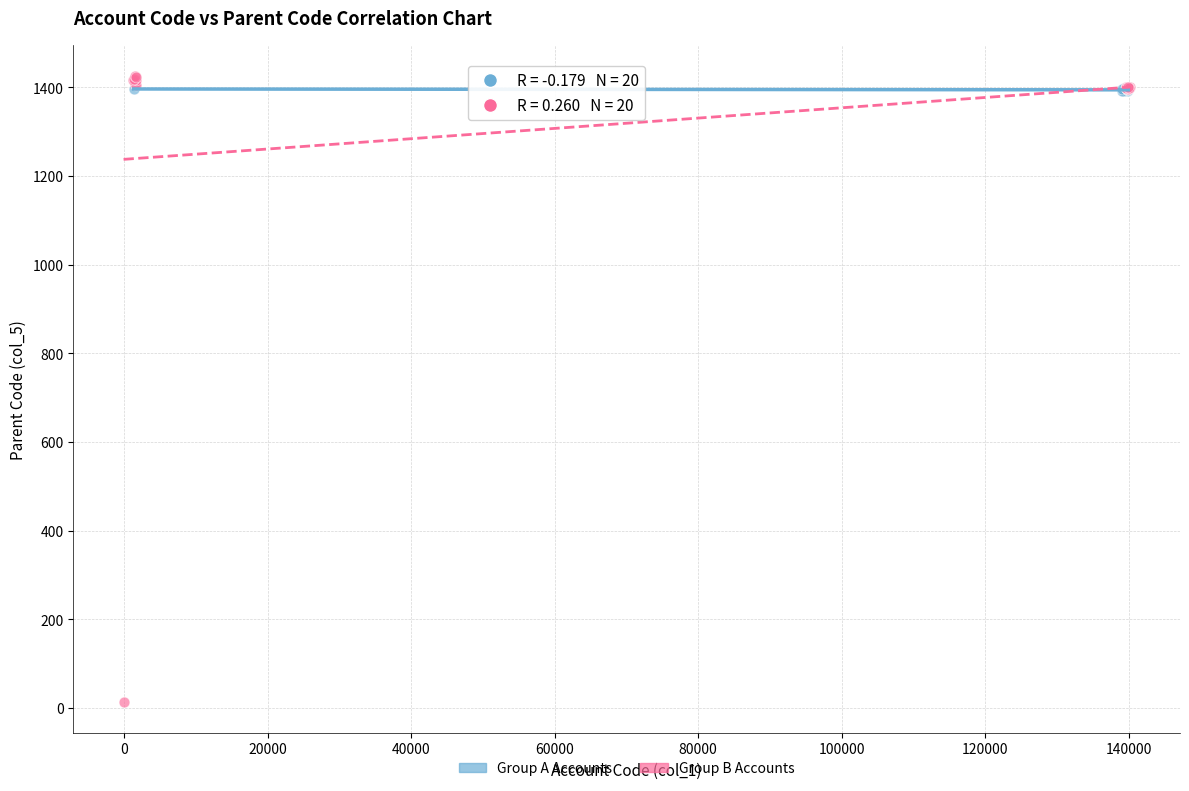

Which series contains the lowest Y value?

Group B Accounts